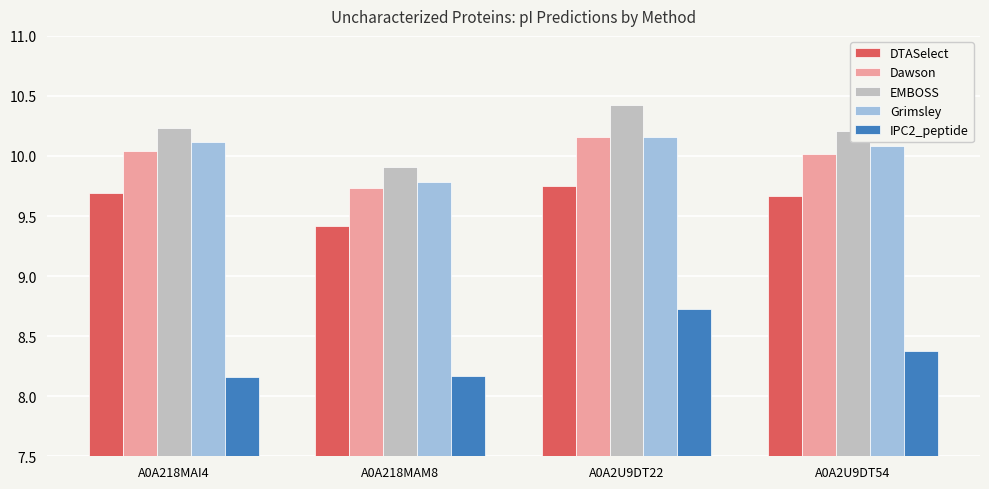

How many IPC2_peptide values are between 8 and 9?

4